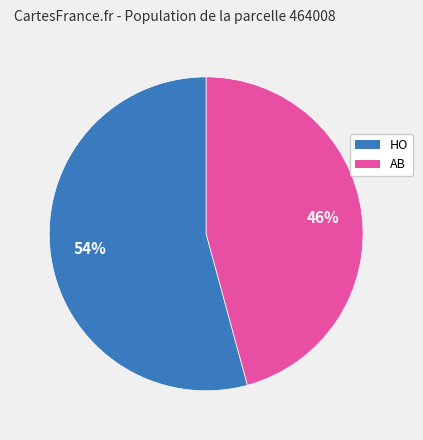

True or false: AB accounts for 46% of the total.

True